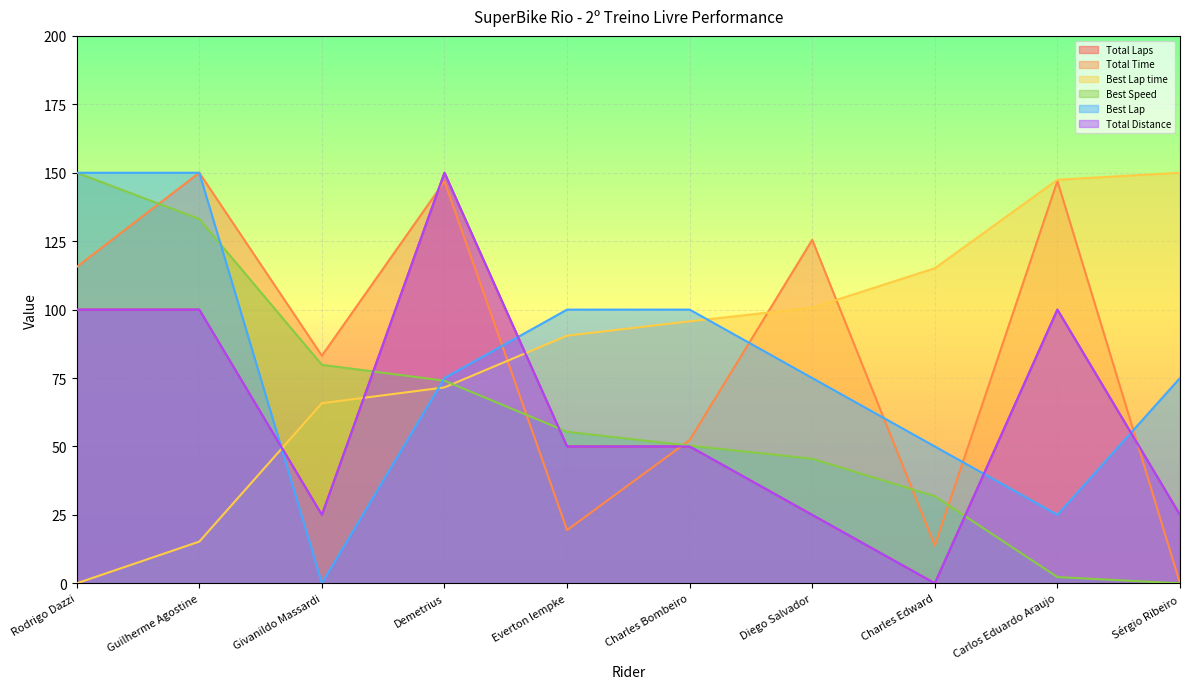

Between which two adjacent categories do Total Distance and Total Time first intersect?

Givanildo Massardi and Demetrius